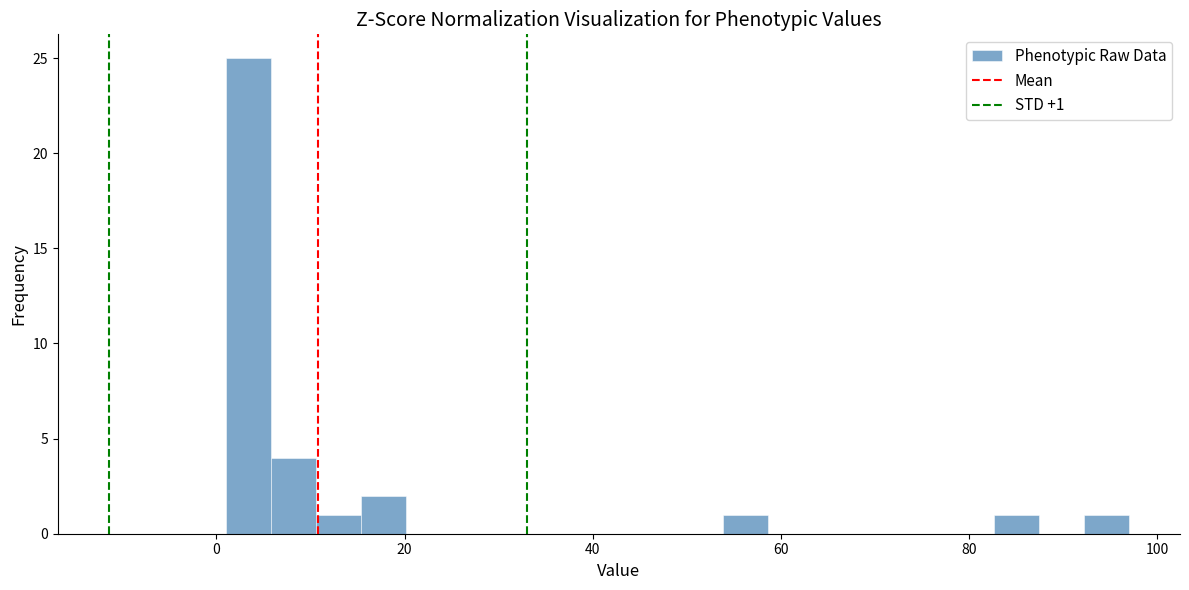

Read against the x-axis, roughly where is the centre of the tallest bar?

4